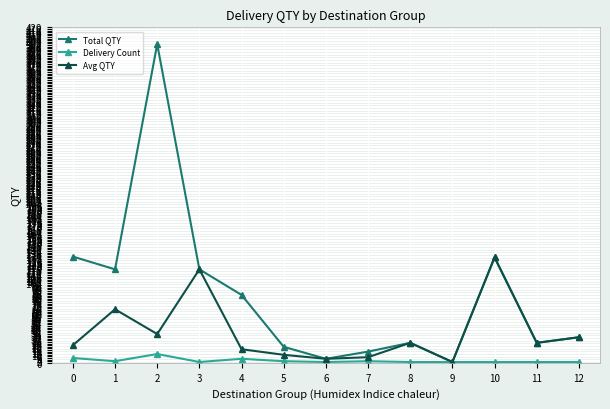

At which category does Total QTY reach its first local valley?

1